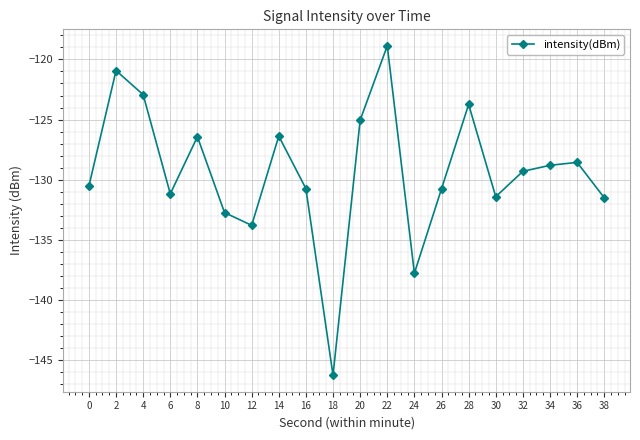

What value does the data have at 38?

-131.5